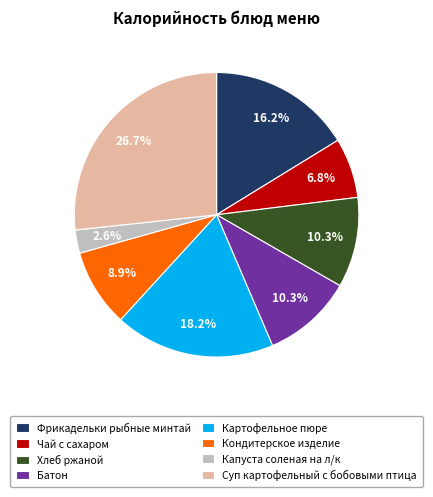

Combined, do Капуста соленая на л/к and Батон account for over 50%?

No